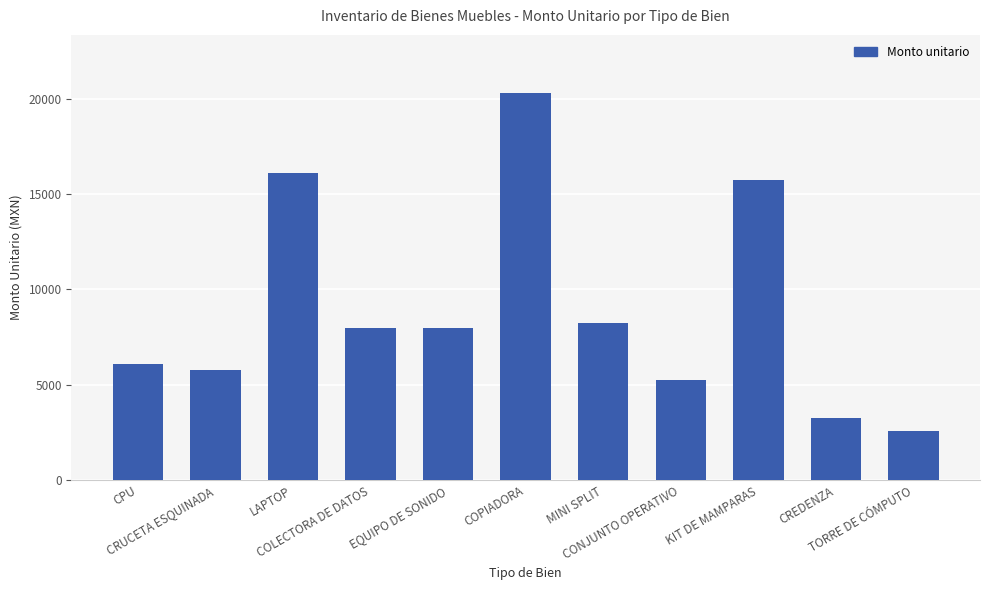

What is the value of the 8th bar from the left?

5254.8